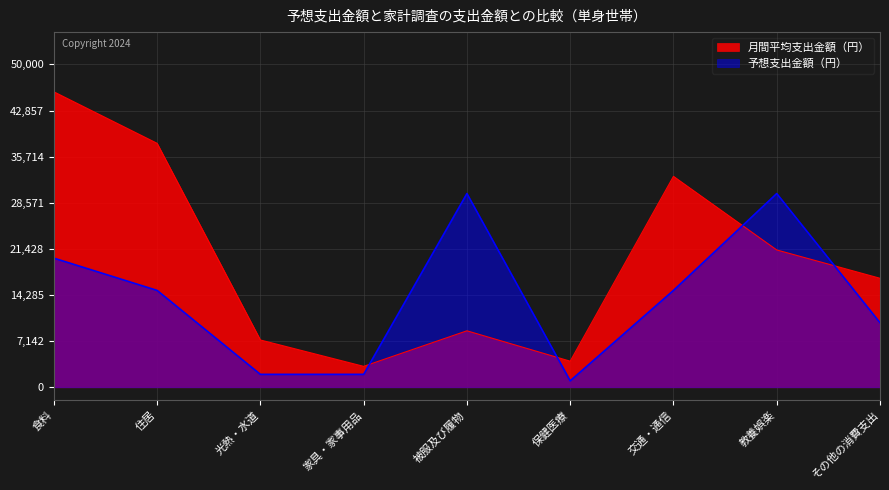

What is the difference between the maximum and second lowest values in the 月間平均支出金額（円） series?

41714